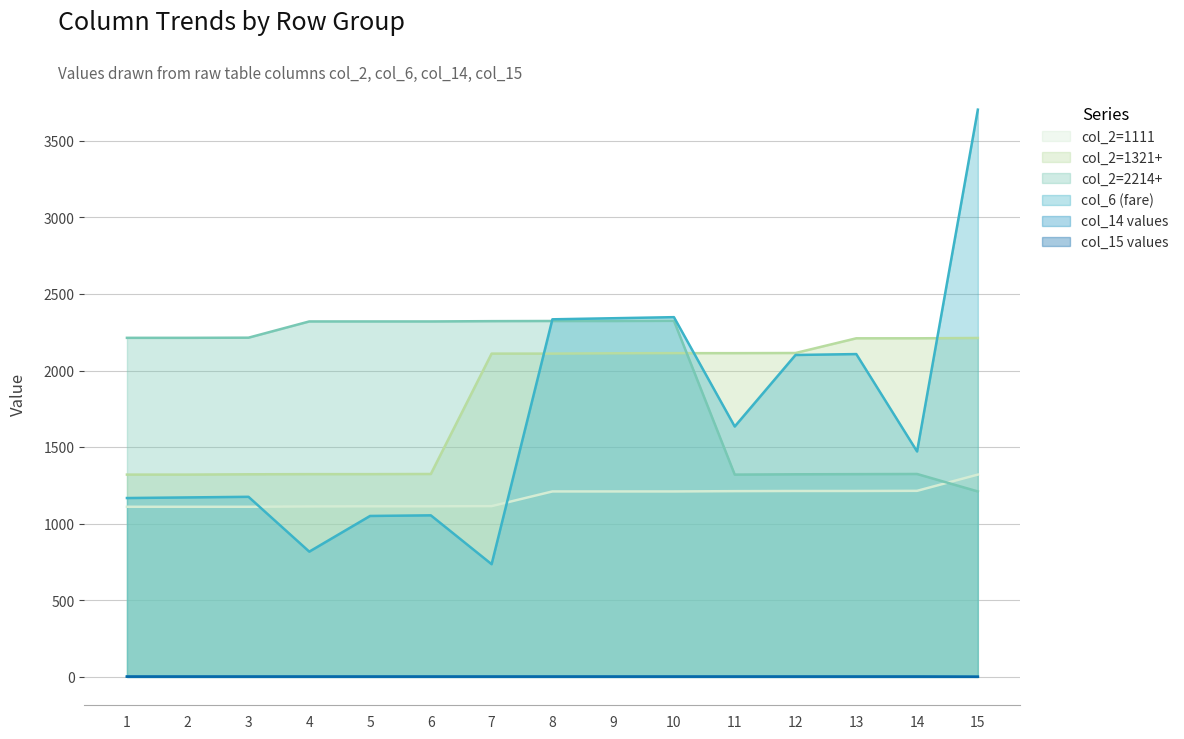

At which category is the sum across all series the highest?

15